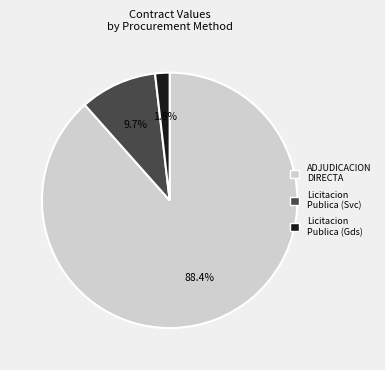

How many slices are in this pie chart?

3